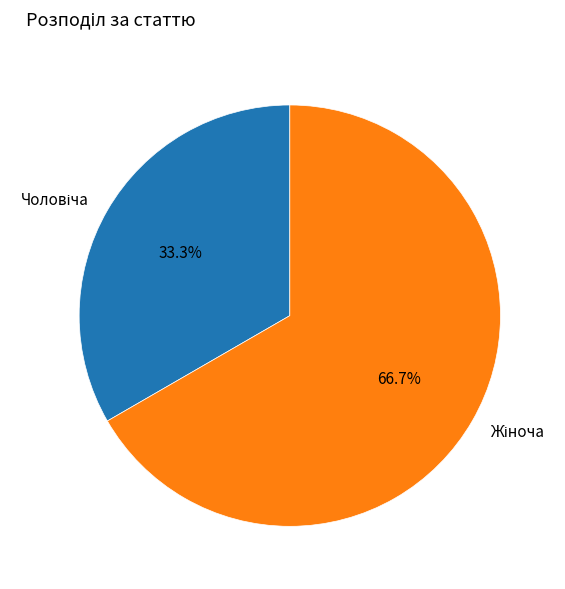

Is there any slice that represents more than half of the pie?

Yes